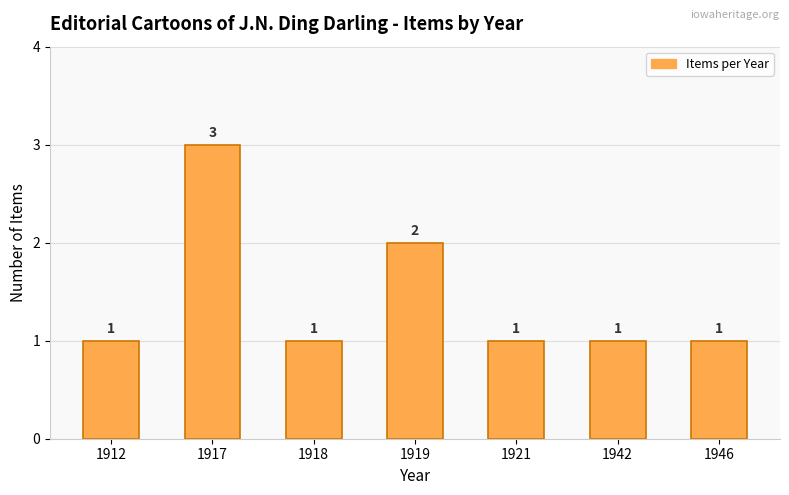

What is the difference between the values at 1912 and 1917?

2